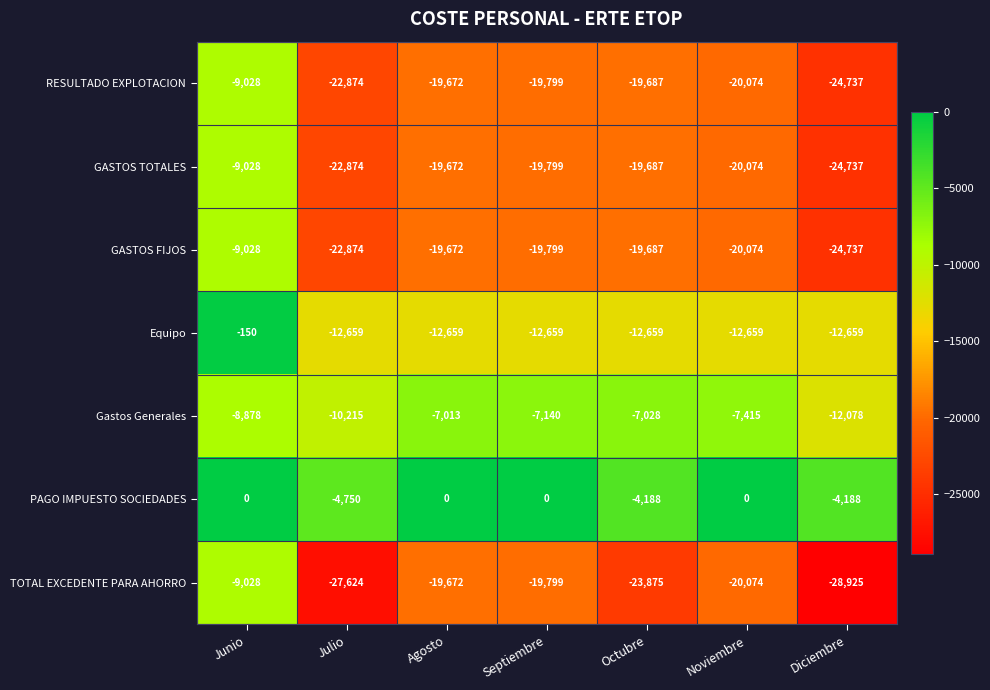

Is the value of PAGO IMPUESTO SOCIEDADES at Junio greater than the value of Equipo at Octubre?

Yes